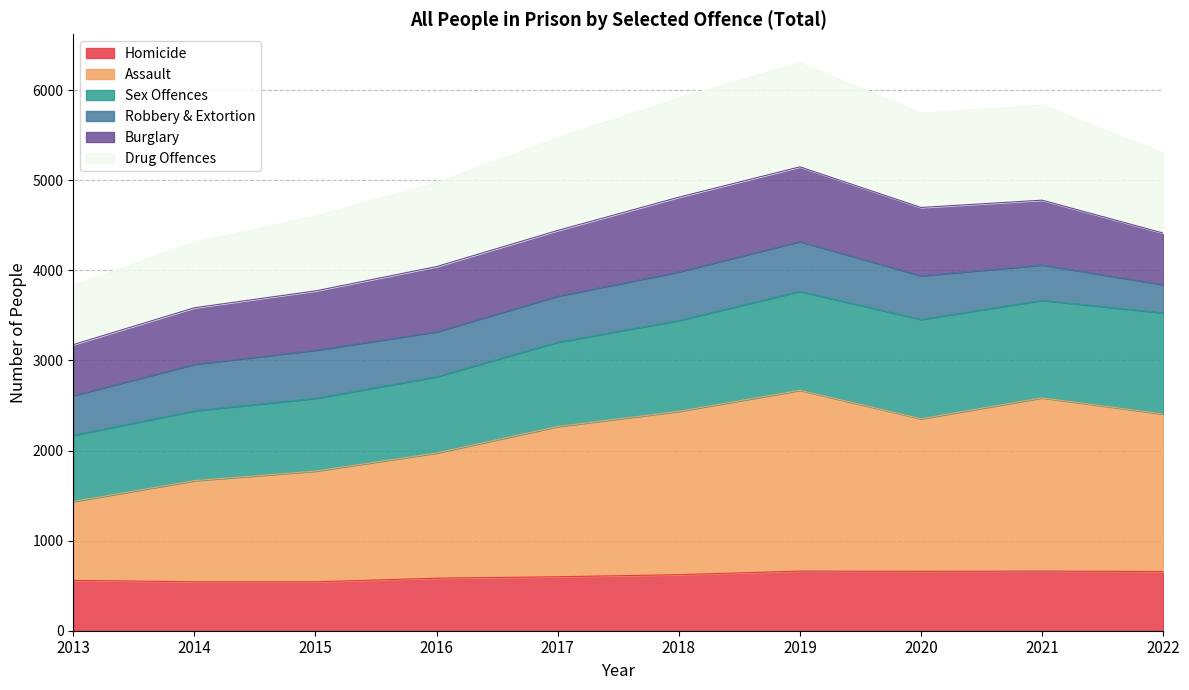

What is the average value of the Homicide series?

609